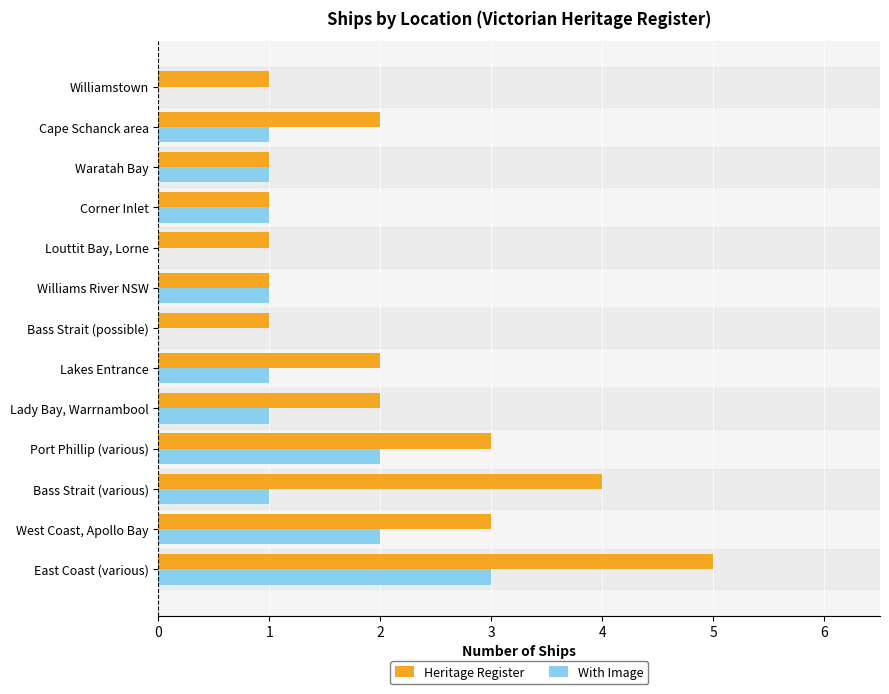

What are all the series names shown in the legend?

Heritage Register, With Image